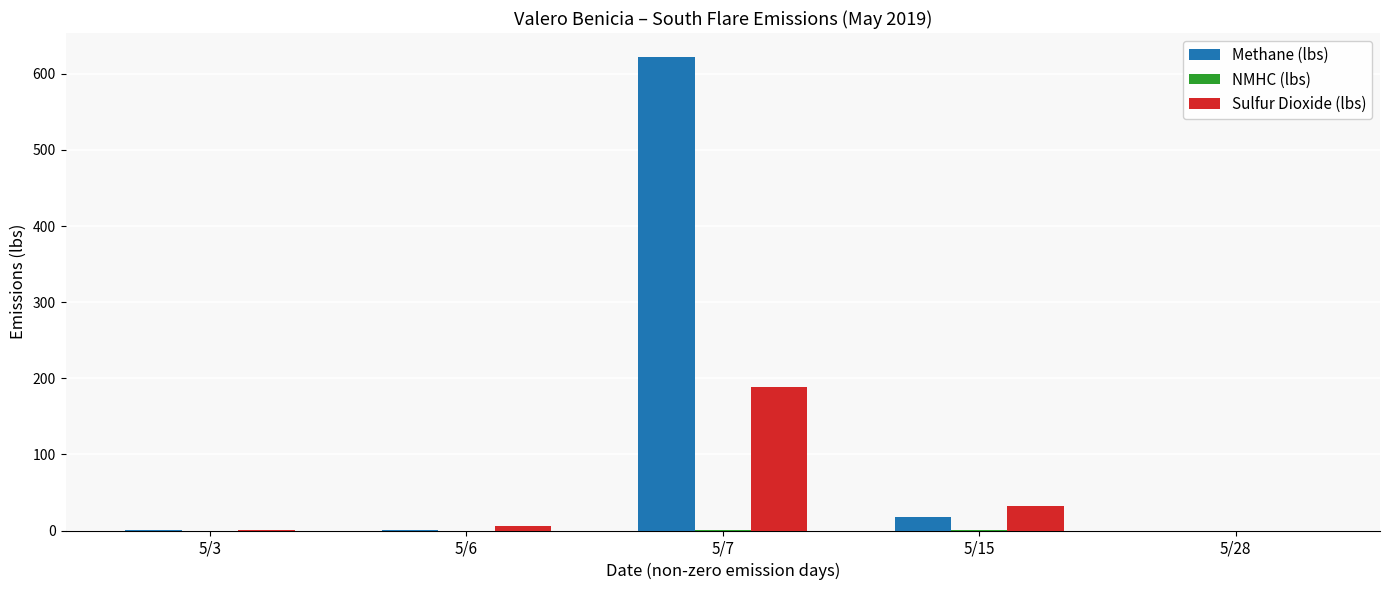

How many categories are shown in the chart?

5